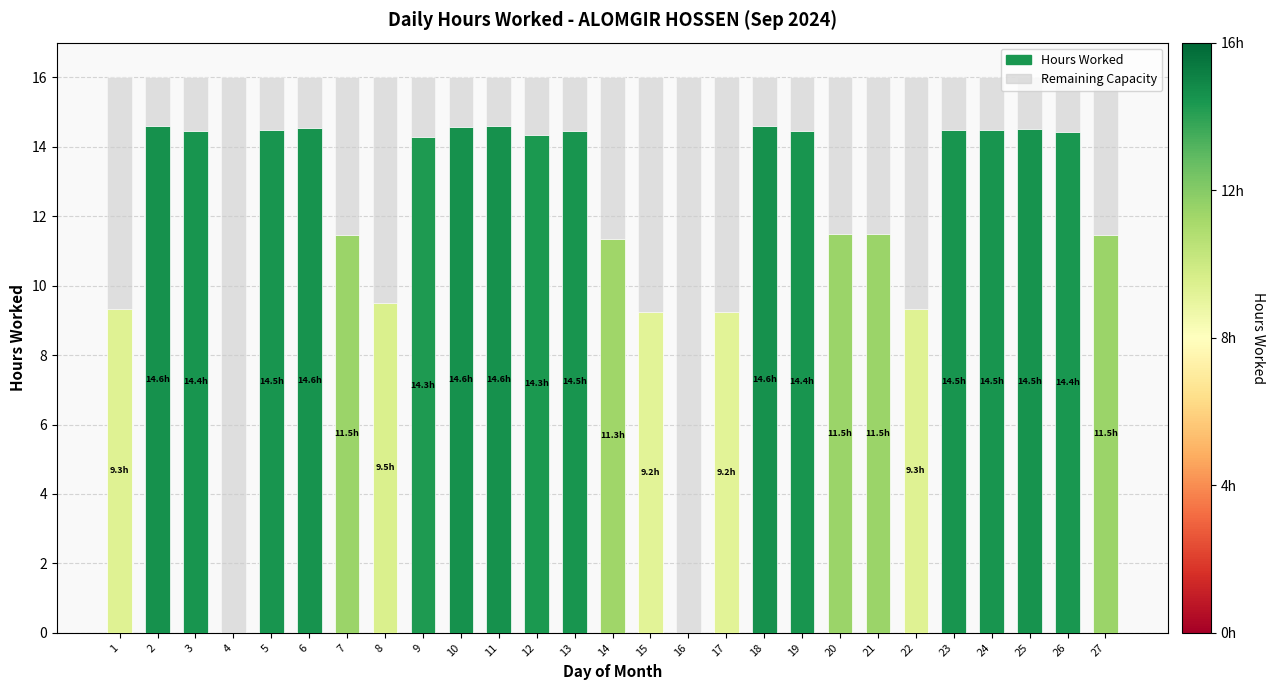

What is the total value across all series at 14?

16.0